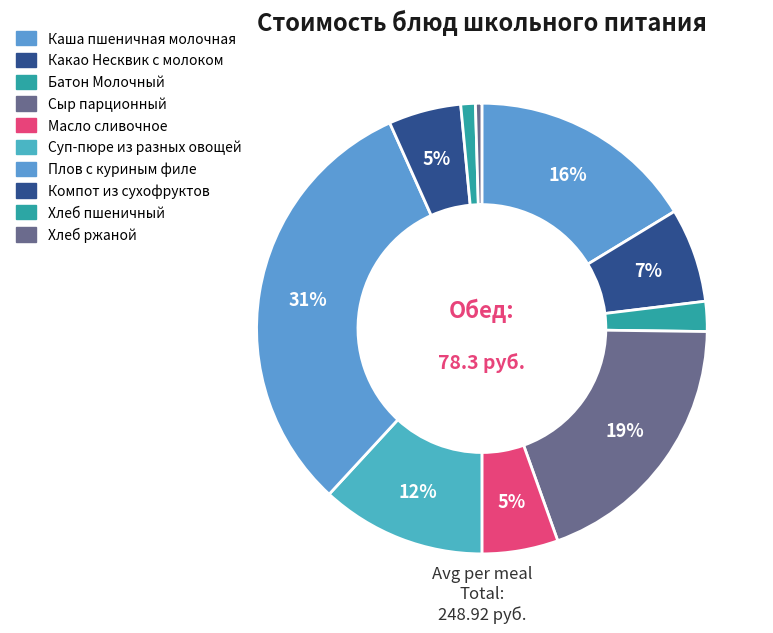

To the nearest percent, what is the combined percentage of Хлеб пшеничный and Масло сливочное?

7%